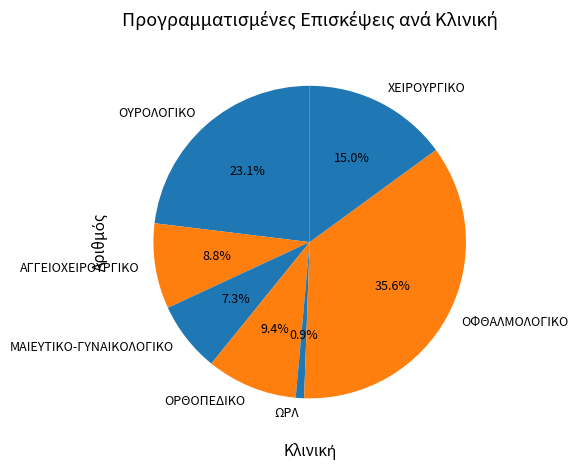

True or false: ΟΦΘΑΛΜΟΛΟΓΙΚΟ accounts for 46% of the total.

False